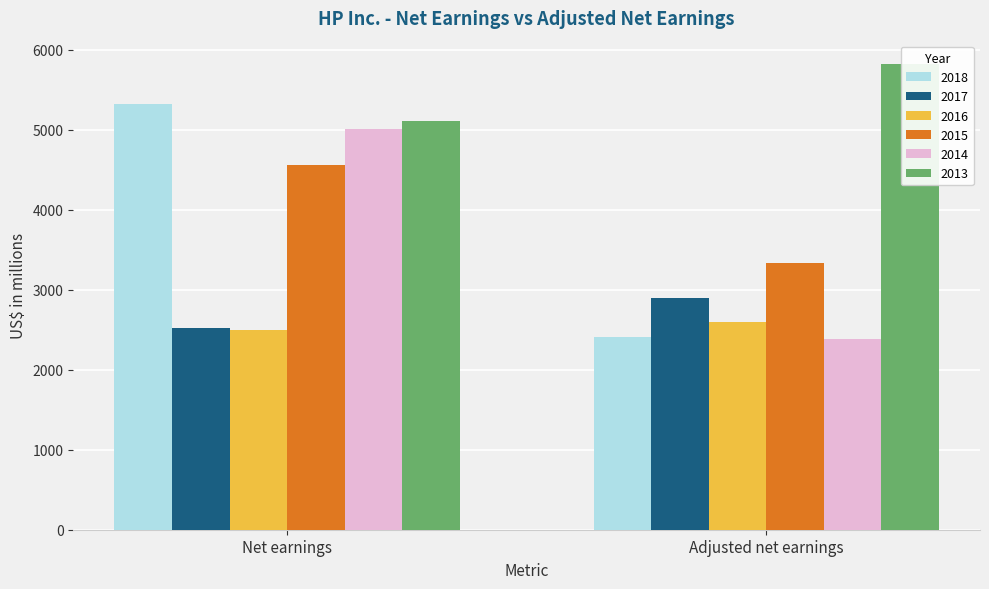

At which category is the sum across all series the highest?

Net earnings